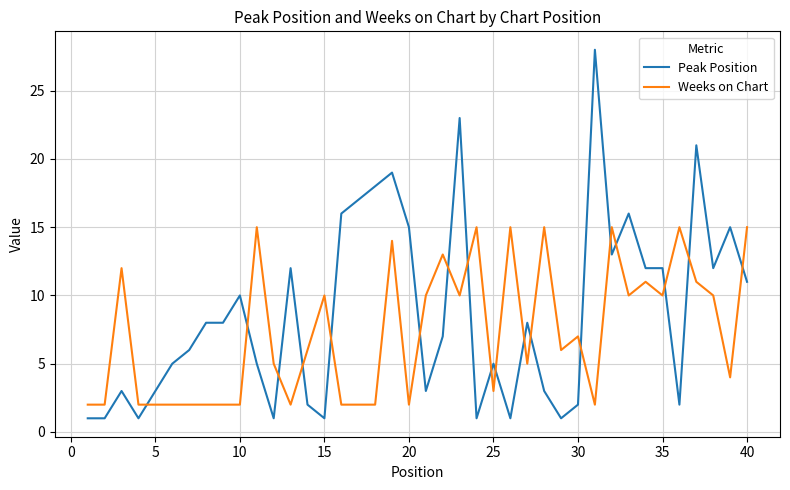

What is the difference between the maximum and minimum values in the Weeks on Chart series?

13